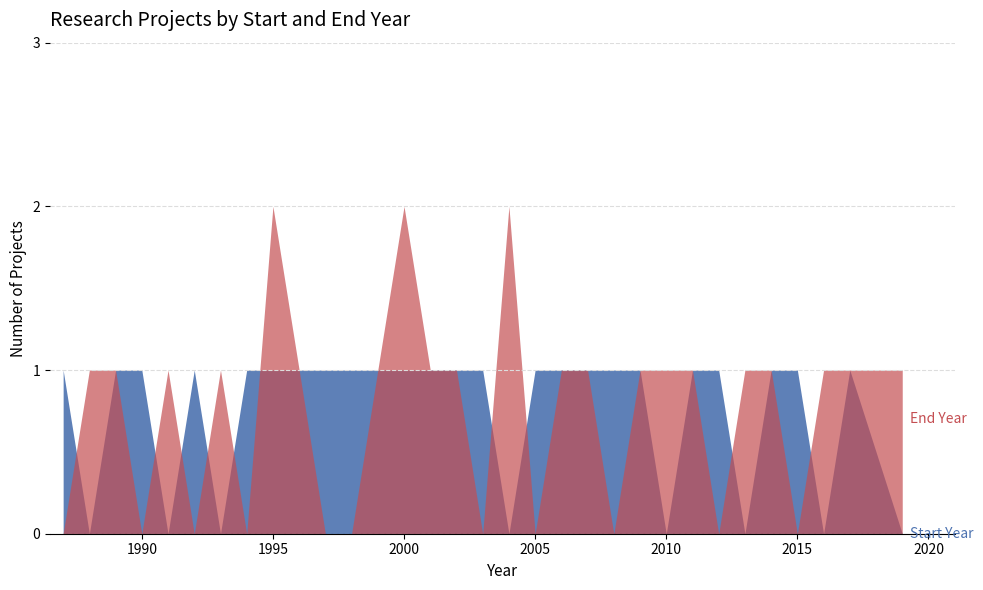

How many lines are shown in the chart?

2